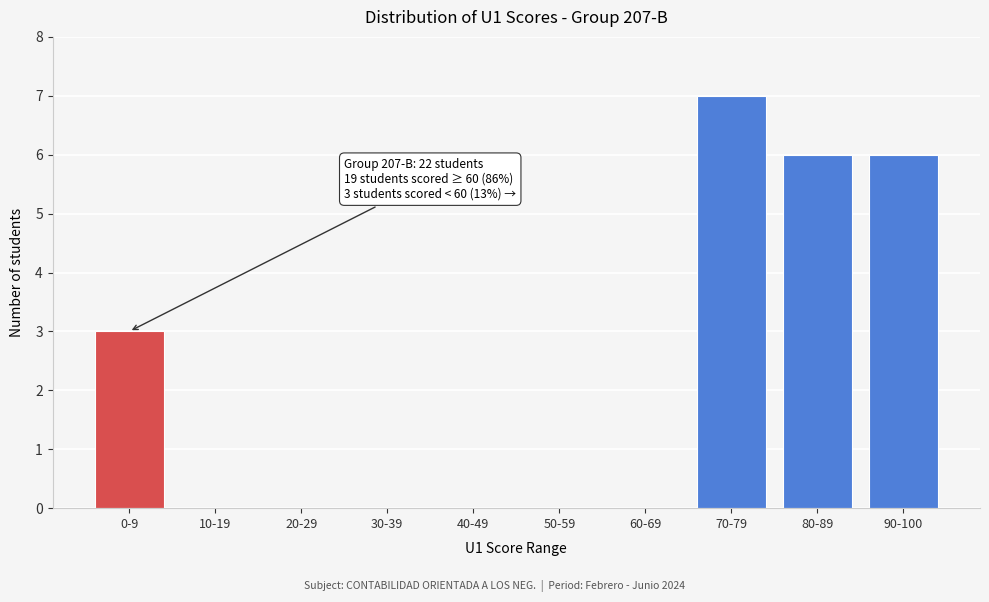

Reading right to left, list all the values displayed in this chart.

90-100=6	80-89=6	70-79=7	60-69=0	50-59=0	40-49=0	30-39=0	20-29=0	10-19=0	0-9=3